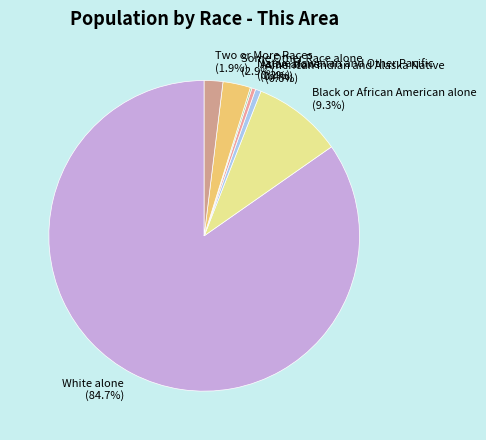

Which has a higher value, Two or More Races or American Indian and Alaska Native?

Two or More Races